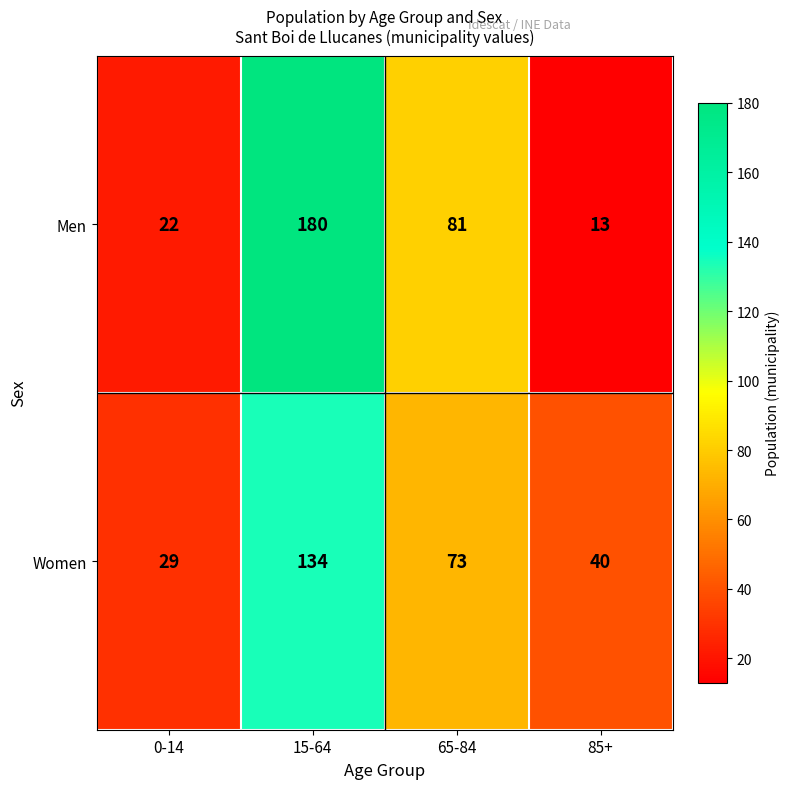

True or false: Men has a value of 81 at 65-84.

True